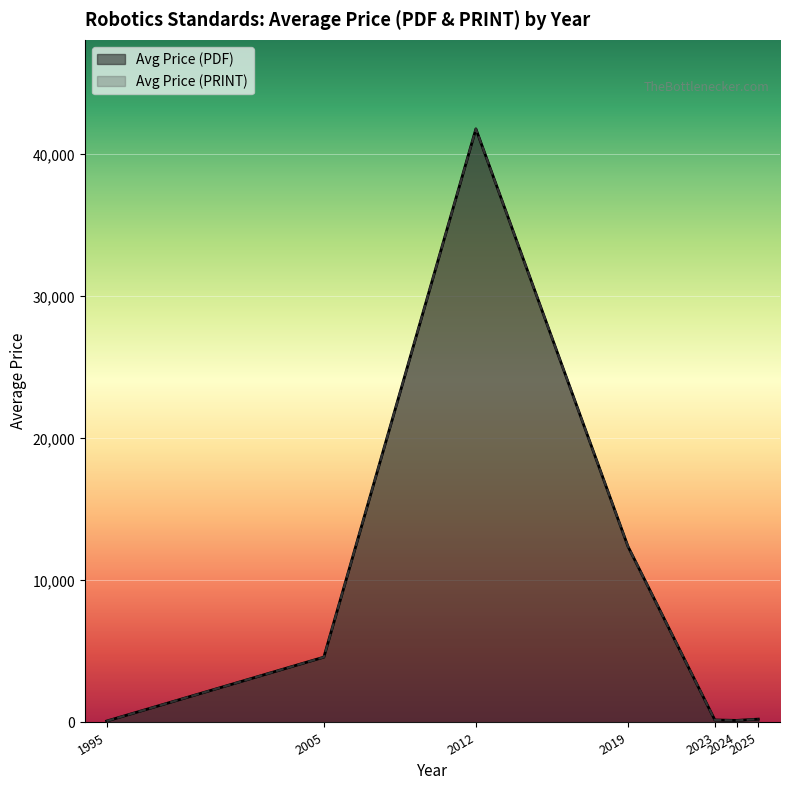

Which series has the largest range (max minus min)?

Avg Price (PDF)